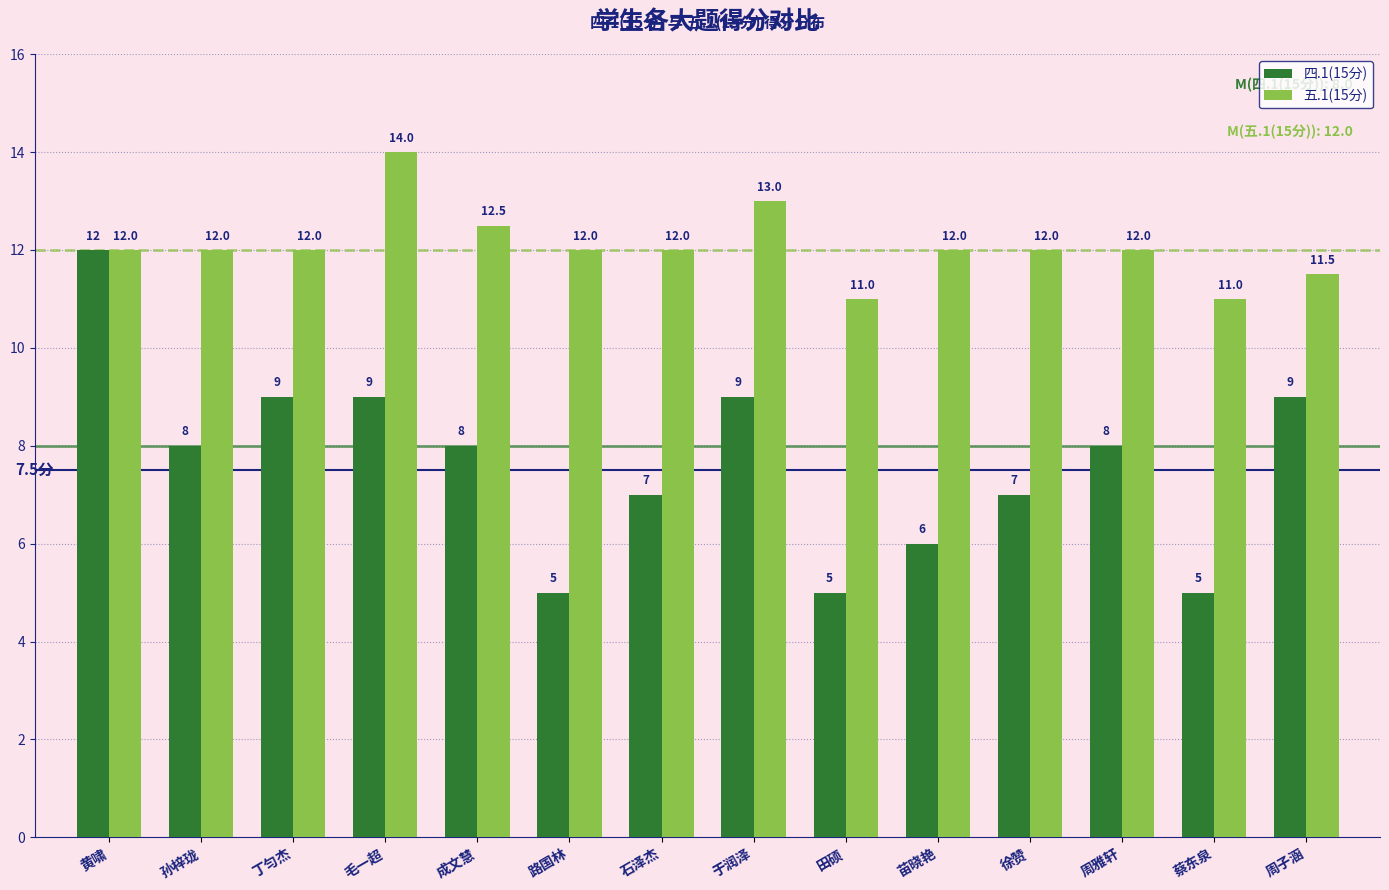

How many data points does each series have?

14